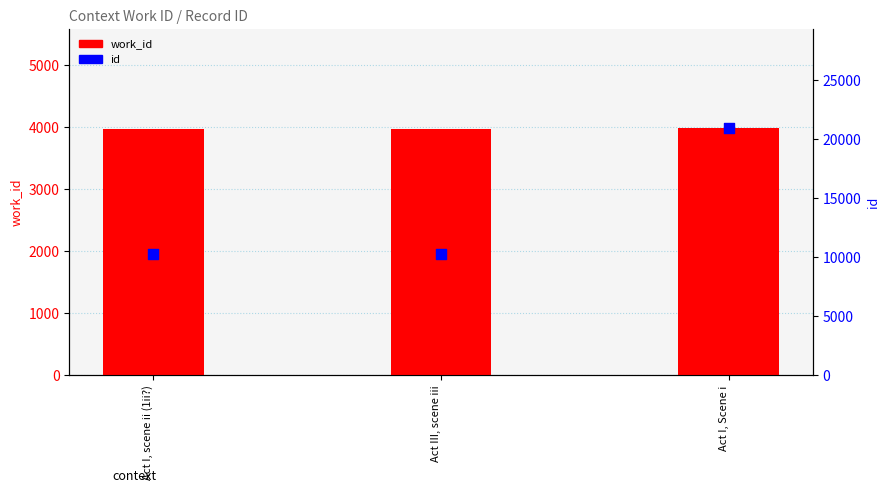

What are all the series names shown in the legend?

work_id, id